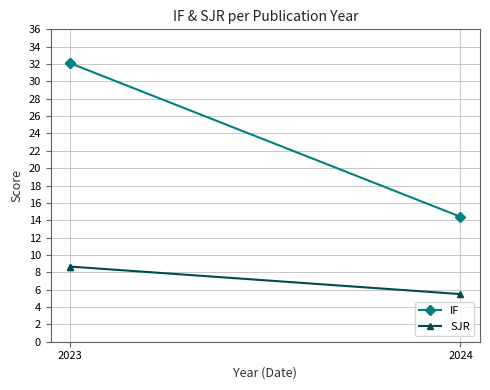

What is the lowest value of the SJR series?

5.5